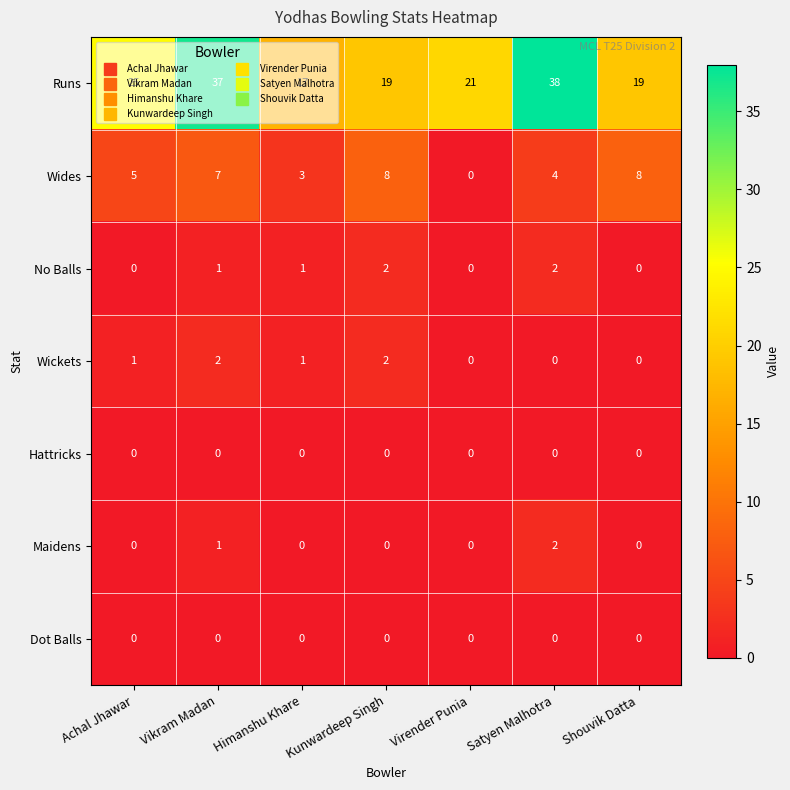

How many series are shown in this chart?

7